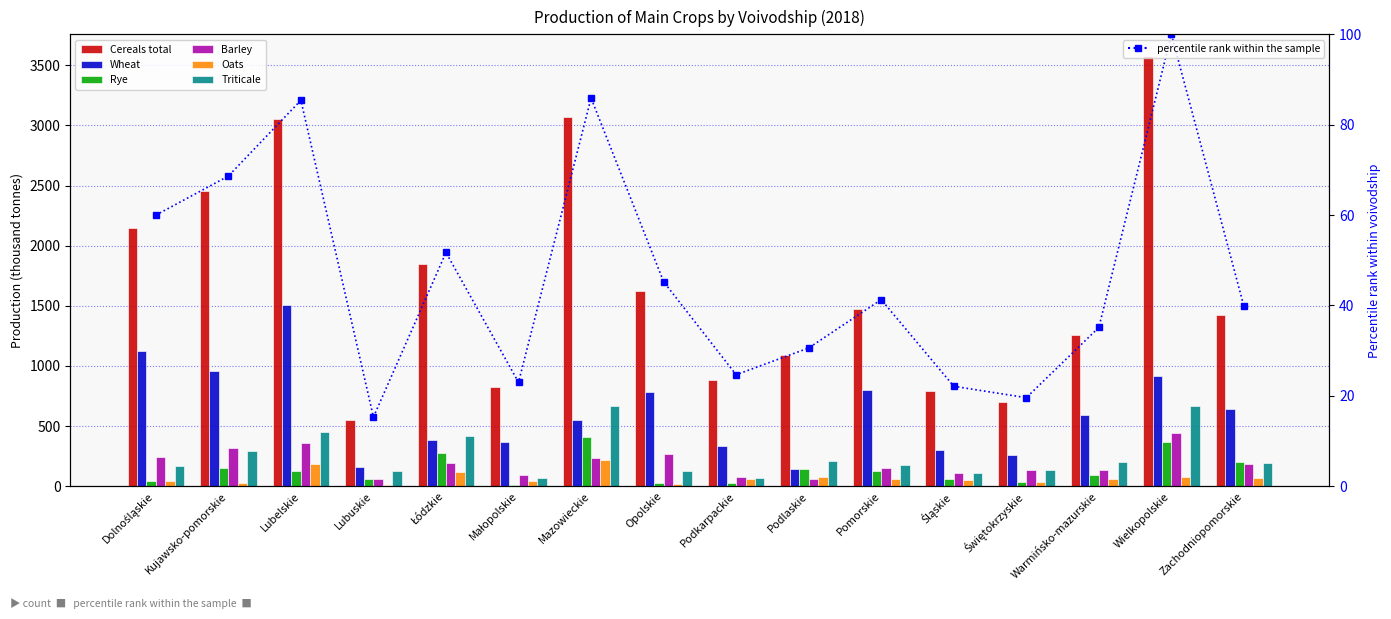

Which category has the highest value in the Wheat series?

Lubelskie